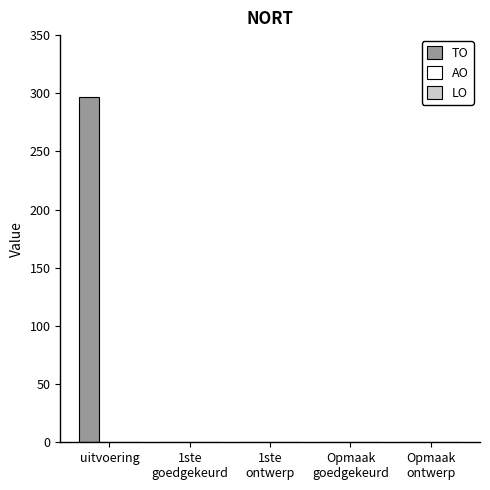

What is the greatest value displayed?

297